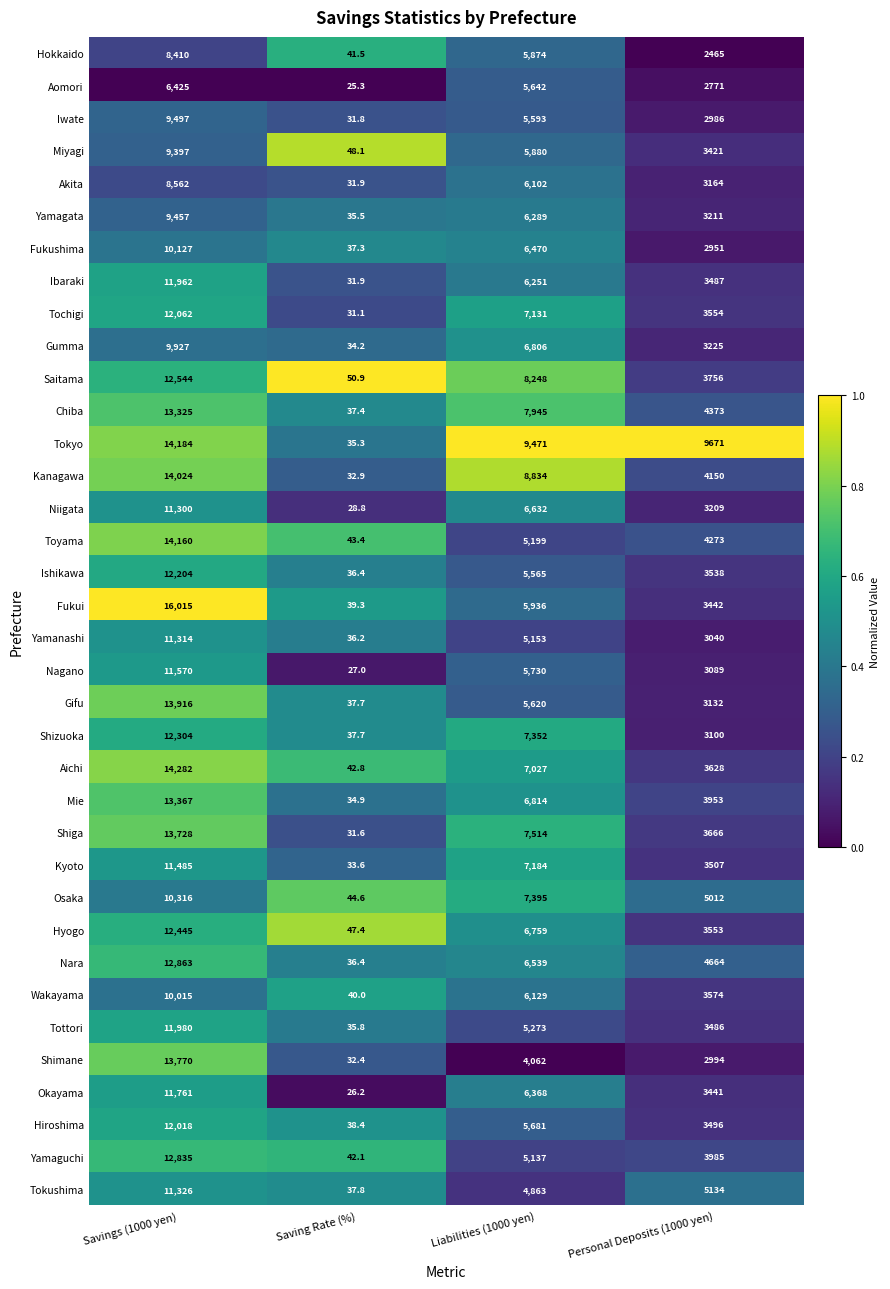

At which category does the chart reach its minimum across all series?

Saving Rate (%)